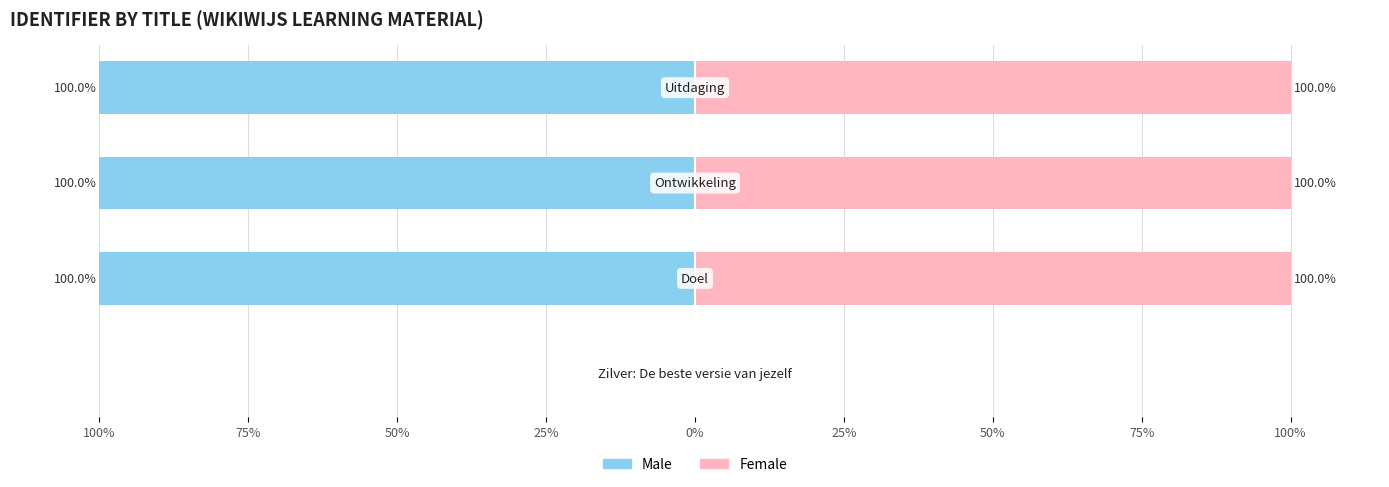

What is the sum of the Female values at 75% and 50%?

200.0